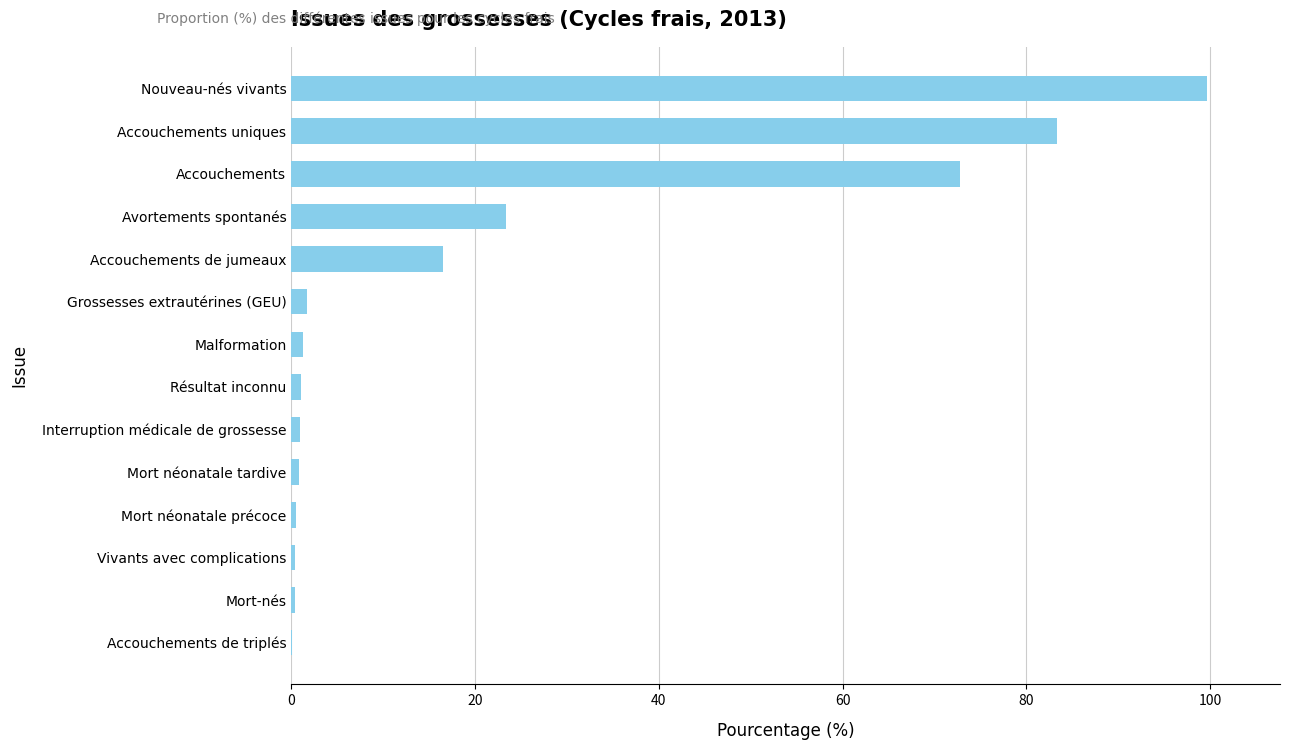

What value does the data have at Accouchements uniques?

83.3